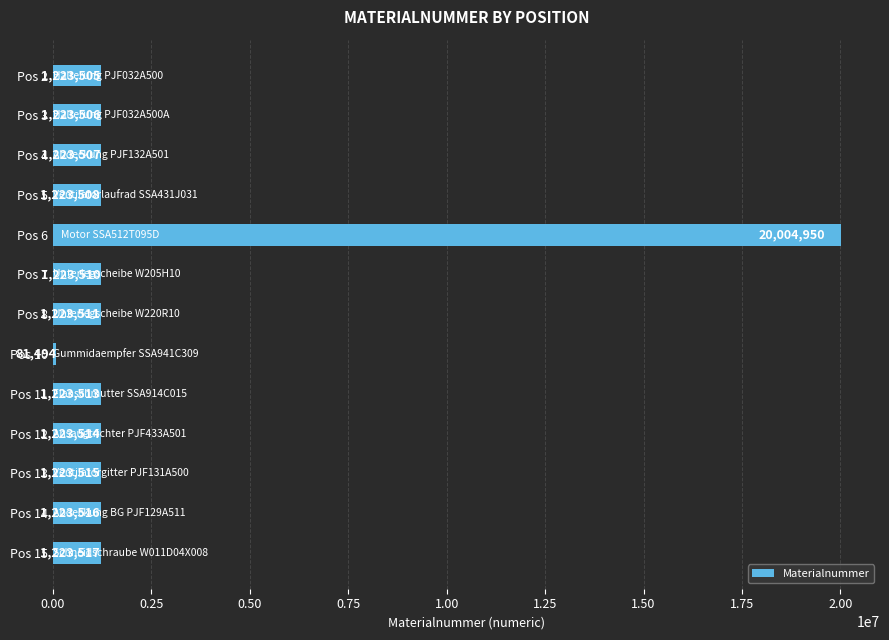

Are the bars horizontal?

Yes